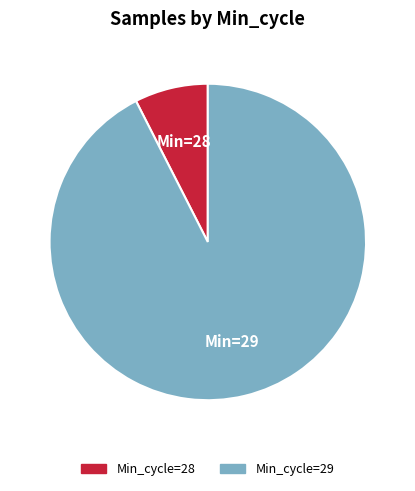

How many segments does this pie chart have?

2